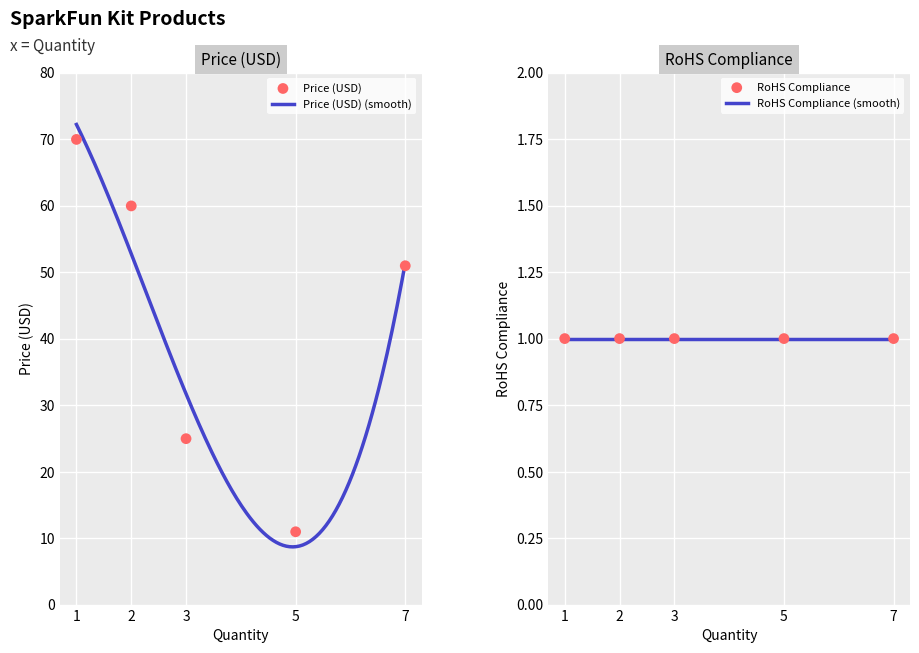

Which has a higher value, 3 or 5?

3